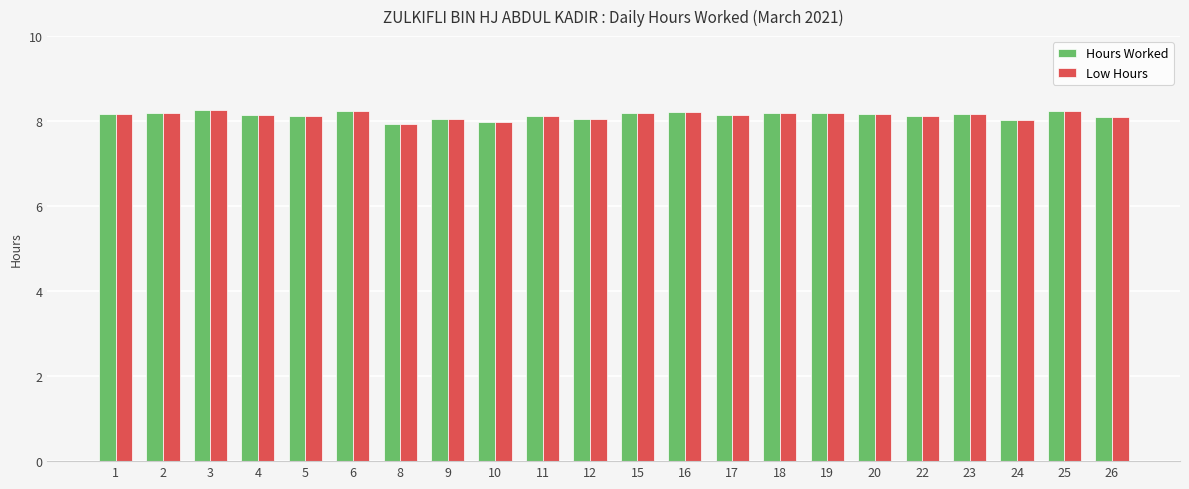

What is the total value across all series at 16?

16.4